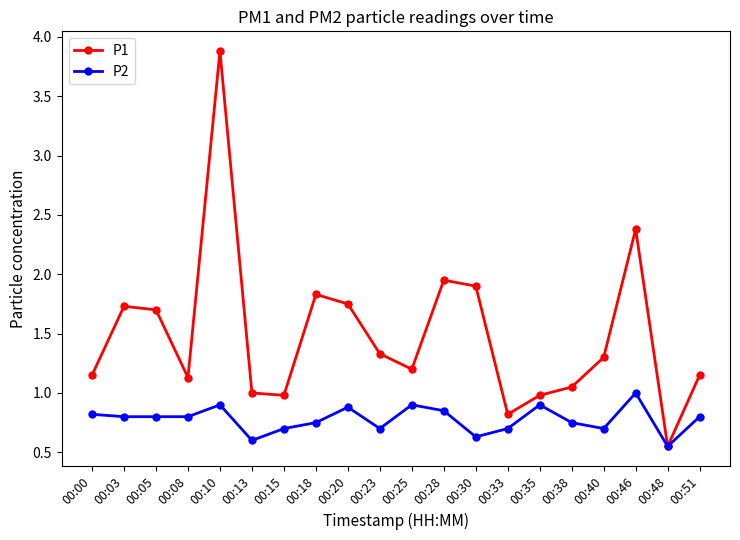

Which label corresponds to the smallest value in the chart?

00:48